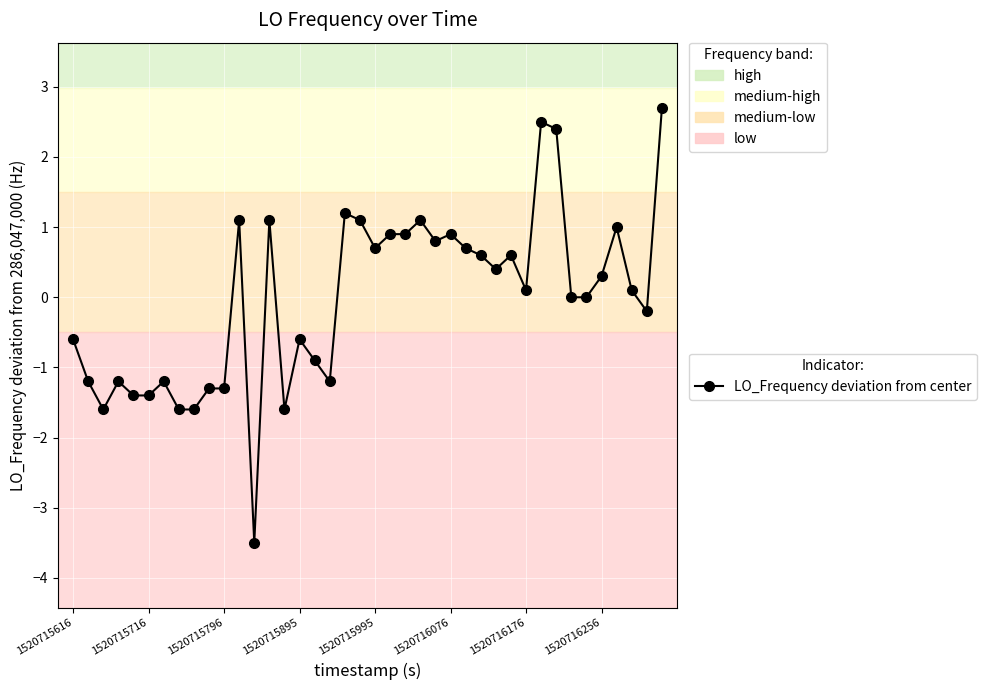

How many distinct data groups are displayed?

1